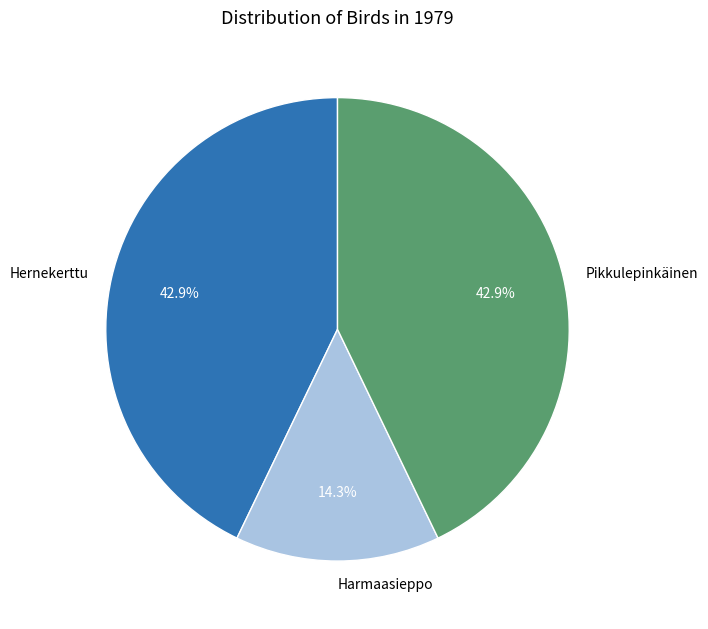

Is it true that Pikkulepinkäinen is 43% of the pie?

True